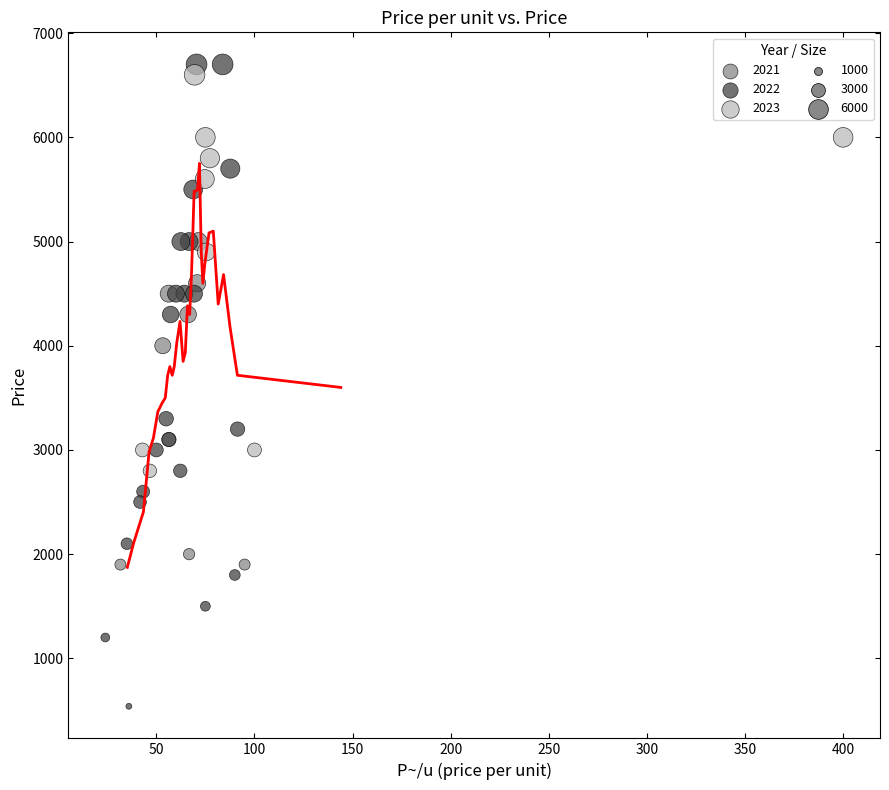

Which series contains the lowest Y value?

2022